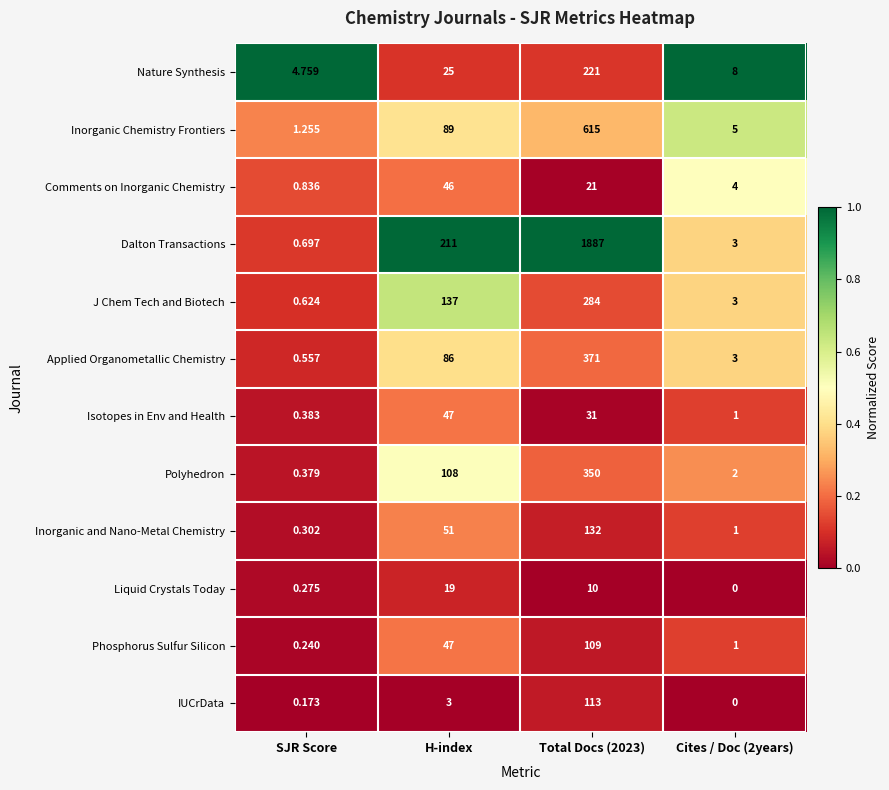

Which category has the lowest value in the Inorganic and Nano-Metal Chemistry series?

SJR Score